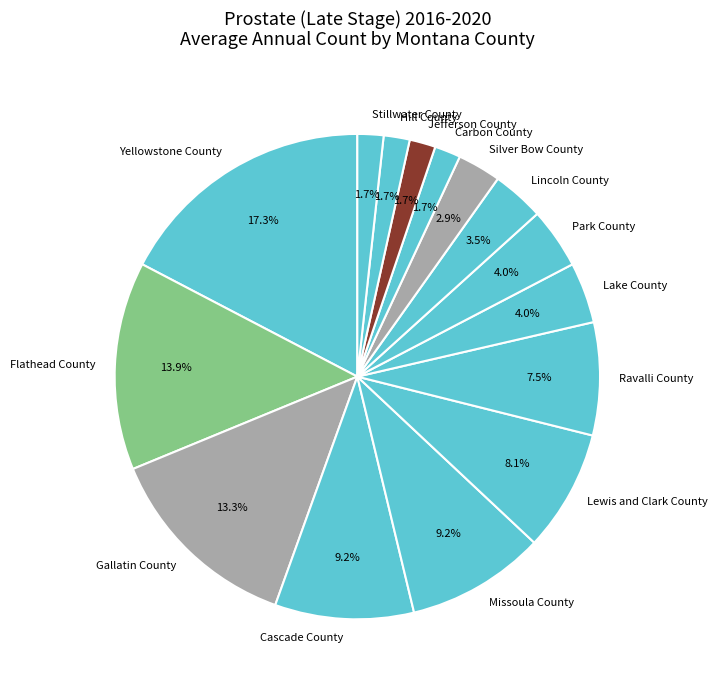

Count the number of slices in the pie.

15